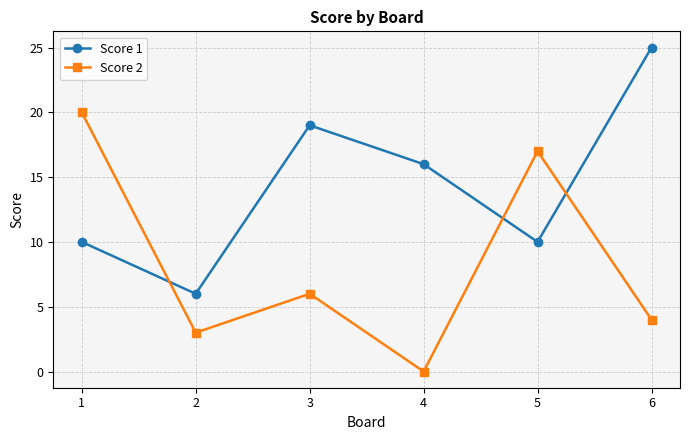

What is the value of the Score 1 point at the 1st from the left?

10